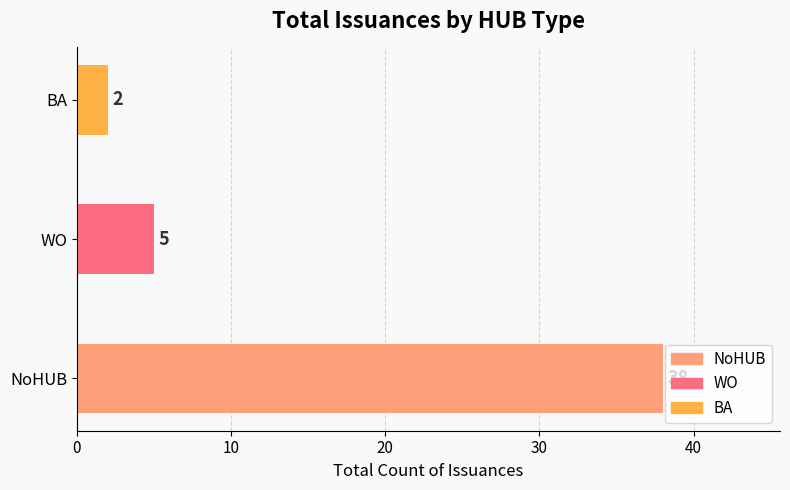

Approximately how many times larger is the value at NoHUB compared to WO?

7.6